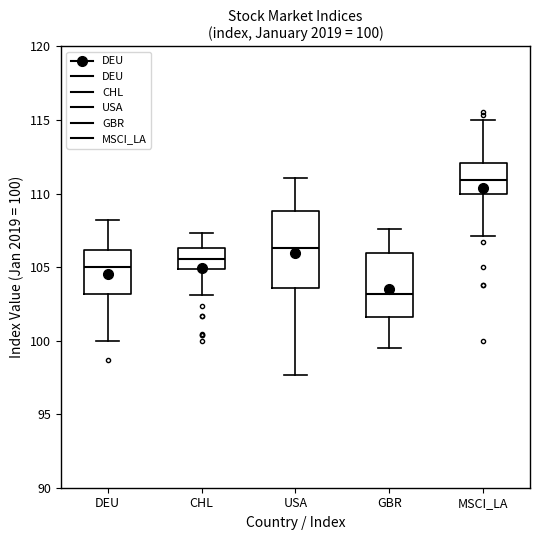

Comparing the boxes themselves (not the whiskers), which one is the tallest?

USA